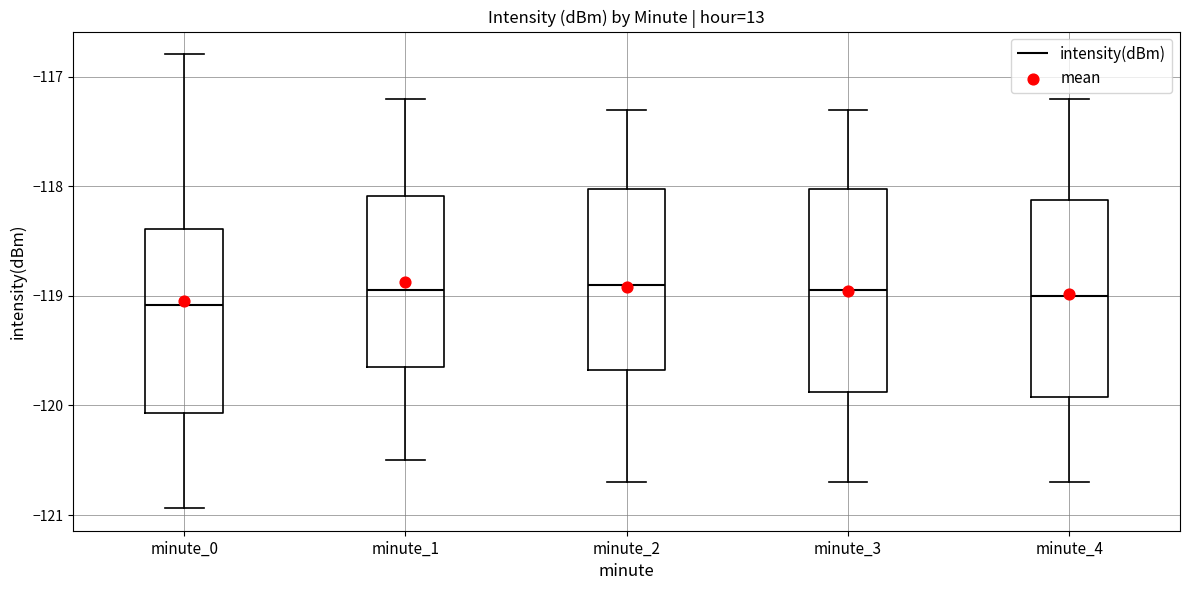

Where is the lower edge of the box for minute_3 on the y-axis? The values are not printed on the chart, so give them approximately, as read against the axis.

-119.9